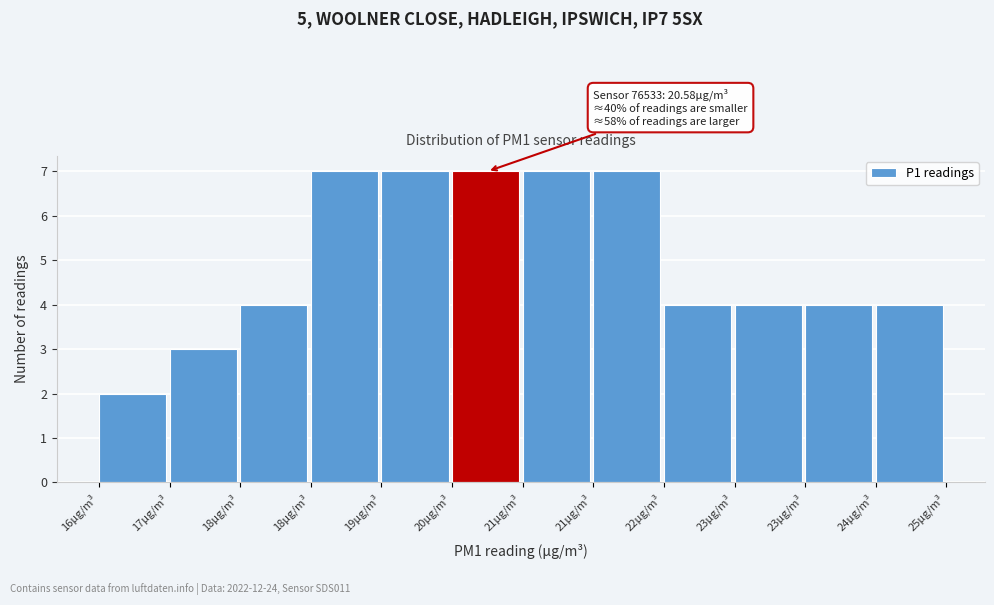

Are the bars horizontal?

No